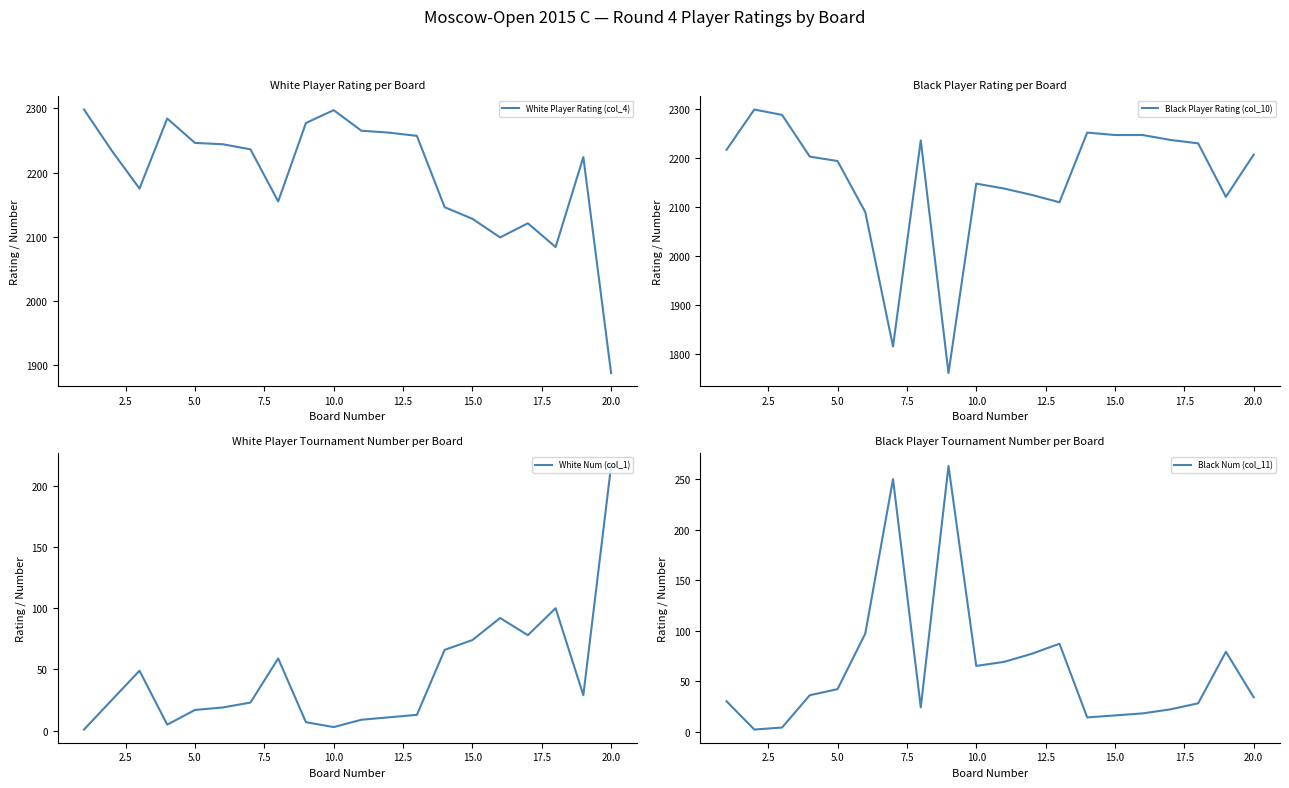

True or false: Black Num (col_11) has a value of 33 at 10.0.

False